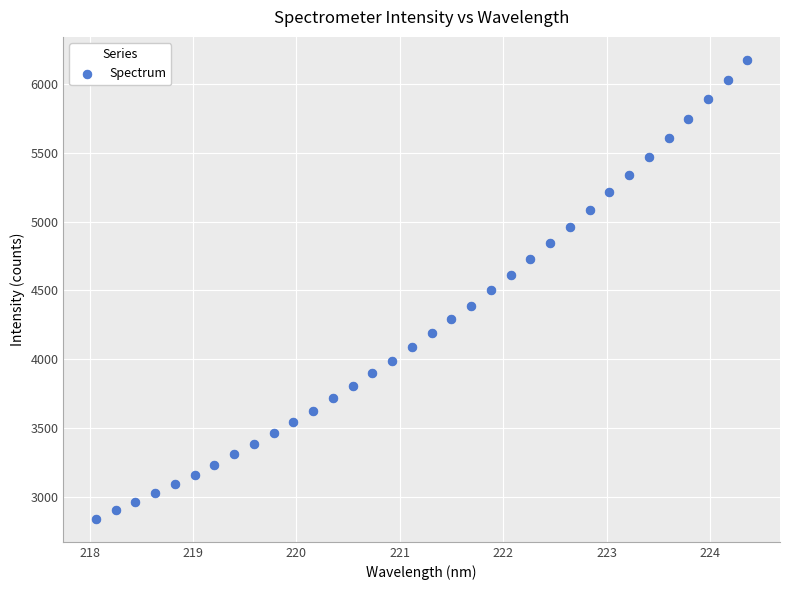

What is the range of Y values (max minus min)?

3340.1